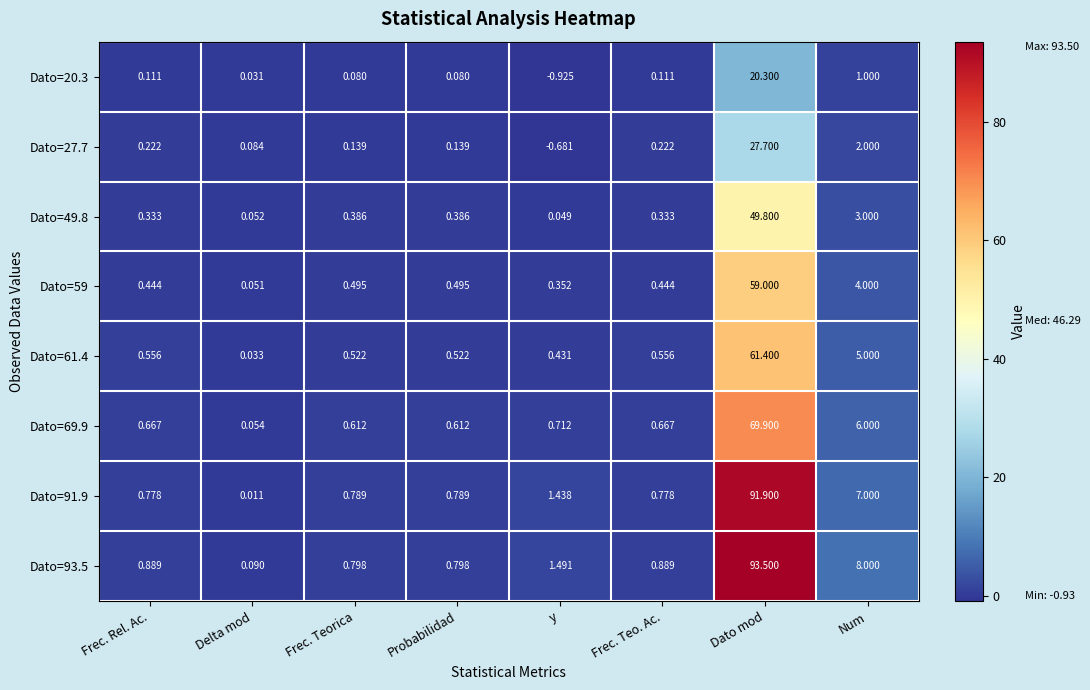

At which category does the chart reach its peak across all series?

Dato mod